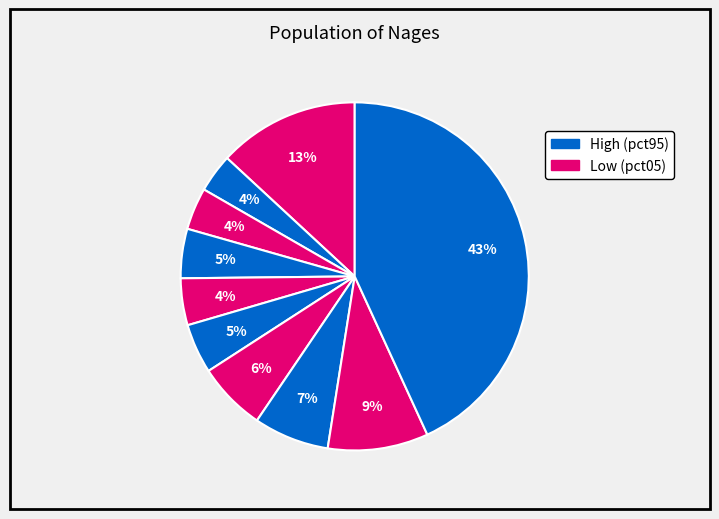

How many slices are in this pie chart?

10